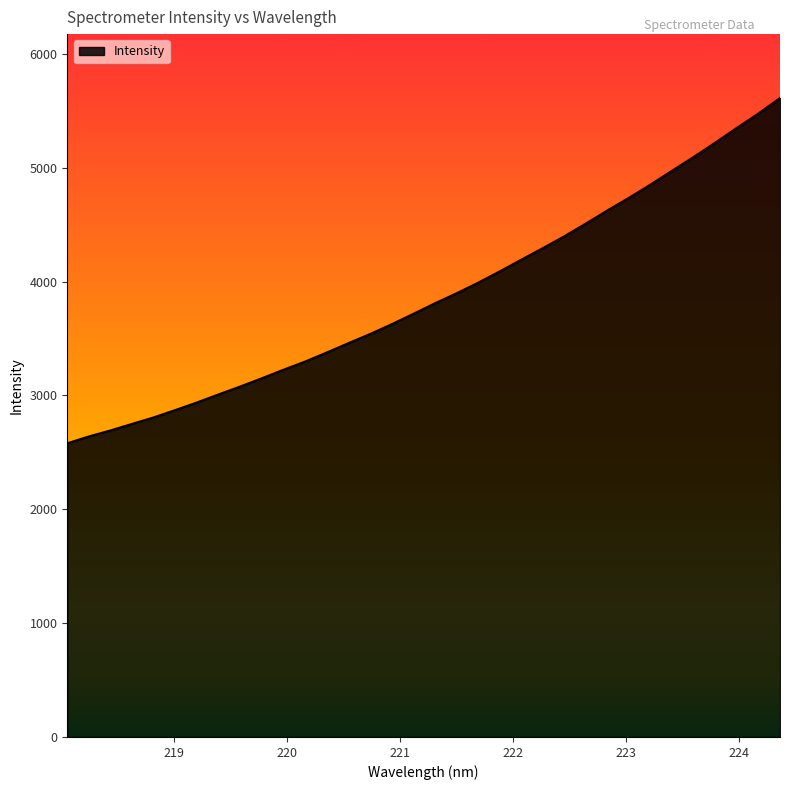

What is the minimum value shown in the chart?

2579.5